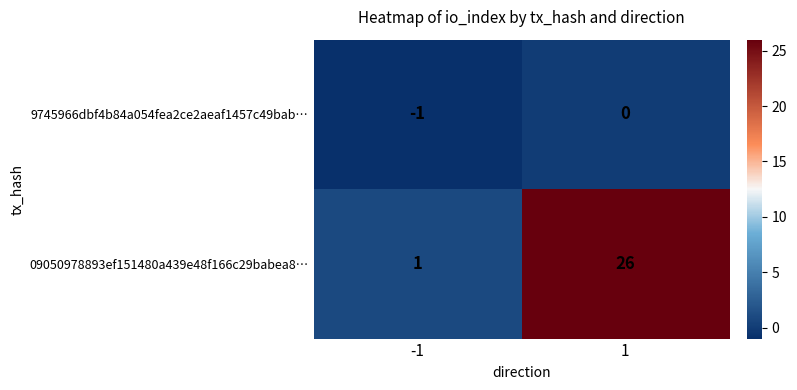

At -1, list the series in order from largest to smallest.

09050978893ef151480a439e48f166c29babea8…, 9745966dbf4b84a054fea2ce2aeaf1457c49bab…